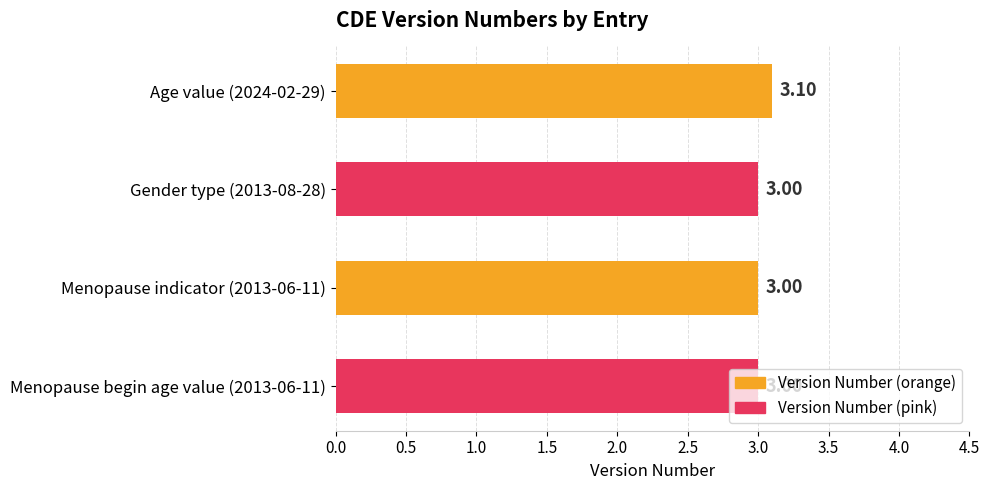

What is the ratio of the value at Menopause begin age value (2013-06-11) to the value at Age value (2024-02-29)?

1.0